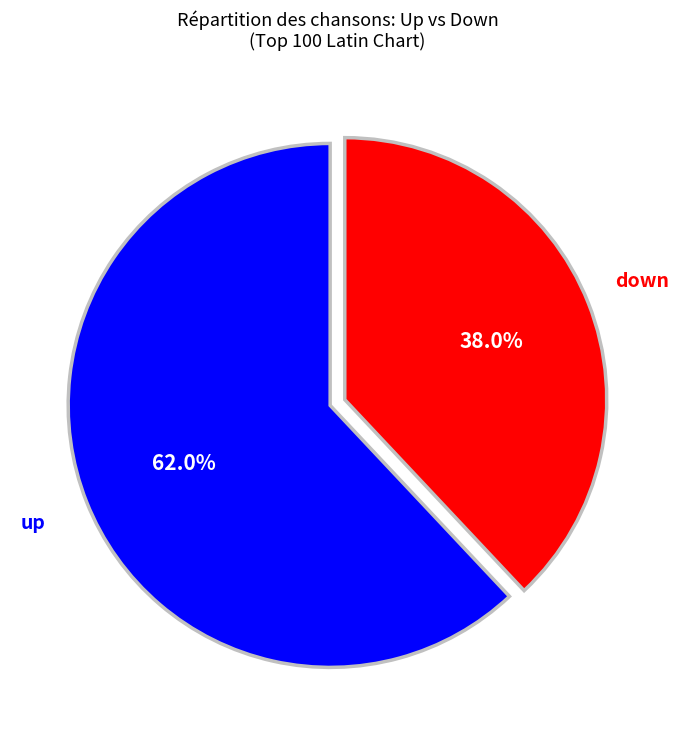

Is there a majority slice in this chart?

Yes